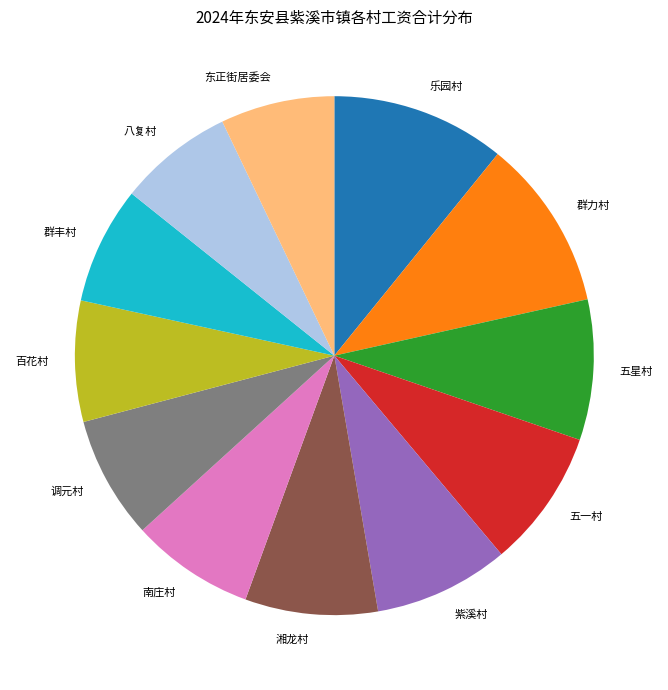

Is there any slice that represents more than half of the pie?

No